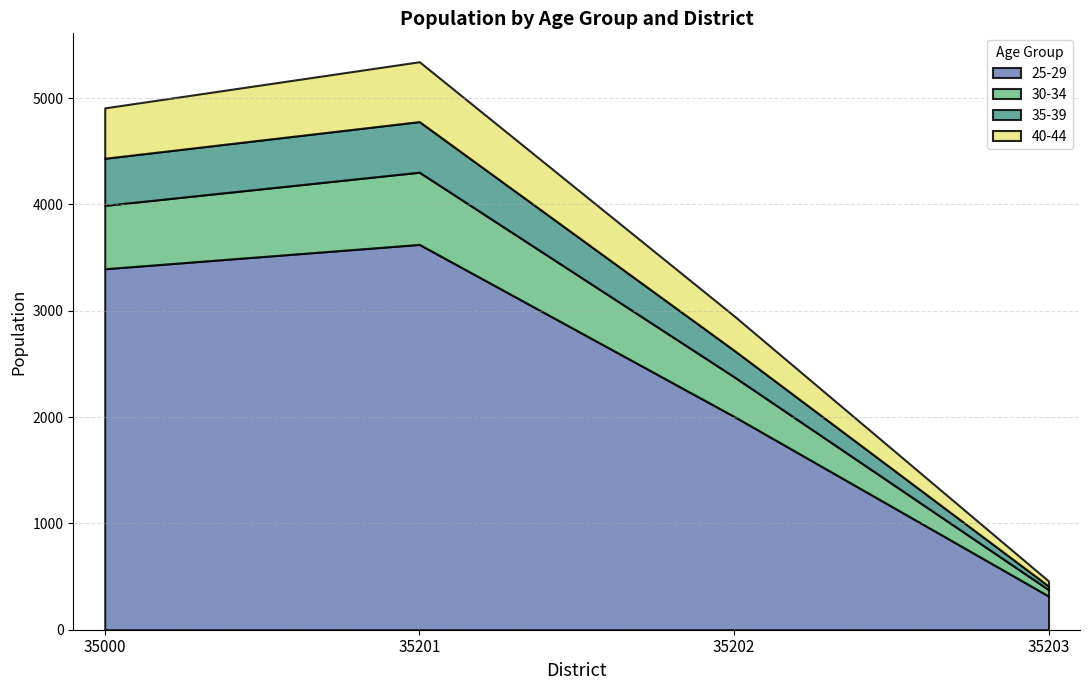

List the labels in order of 25-29 value, smallest first.

35203, 35202, 35000, 35201